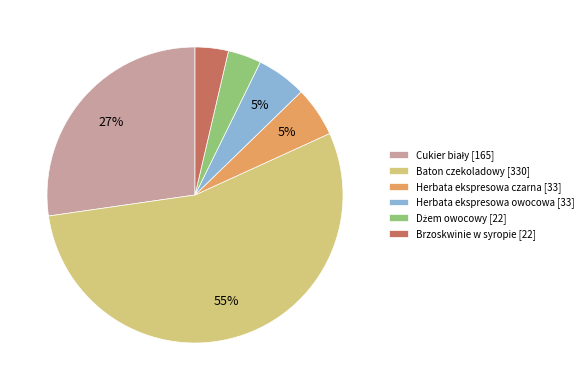

Is there any slice that represents more than half of the pie?

Yes